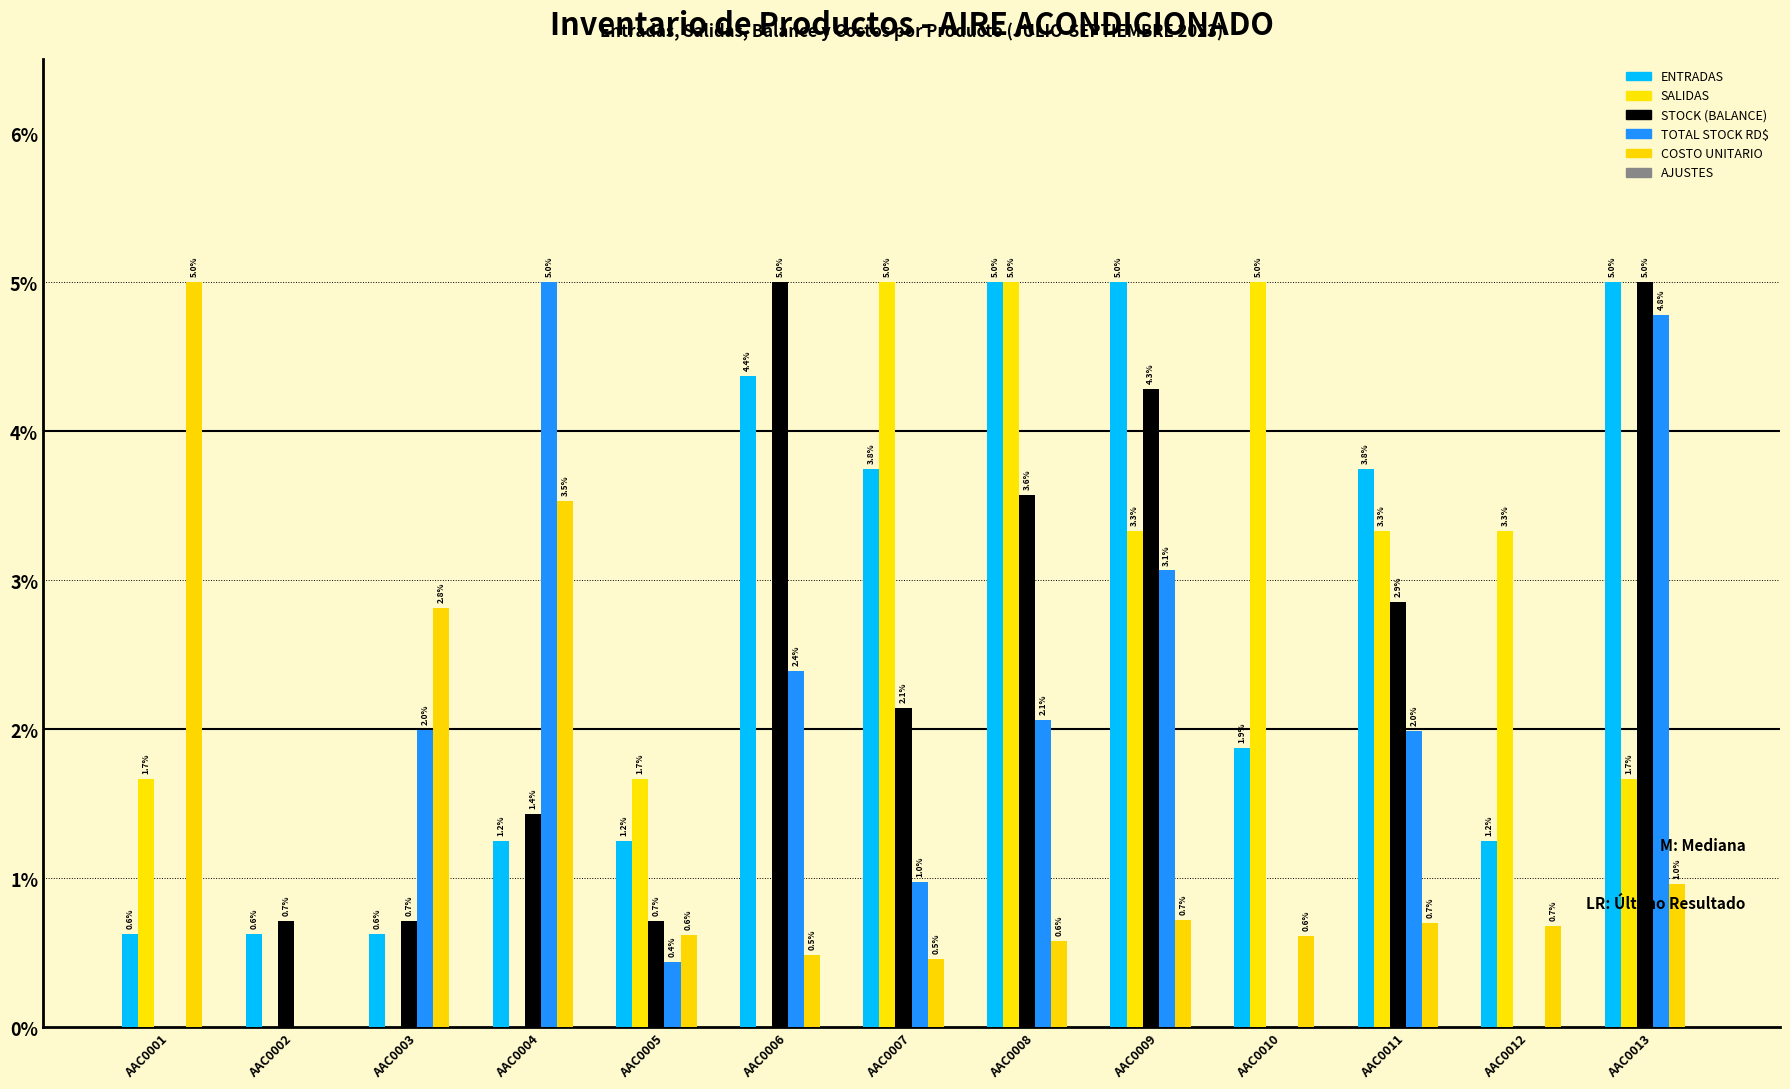

What is the value of the TOTAL STOCK RD$ bar at the 11th from the left?

2.0